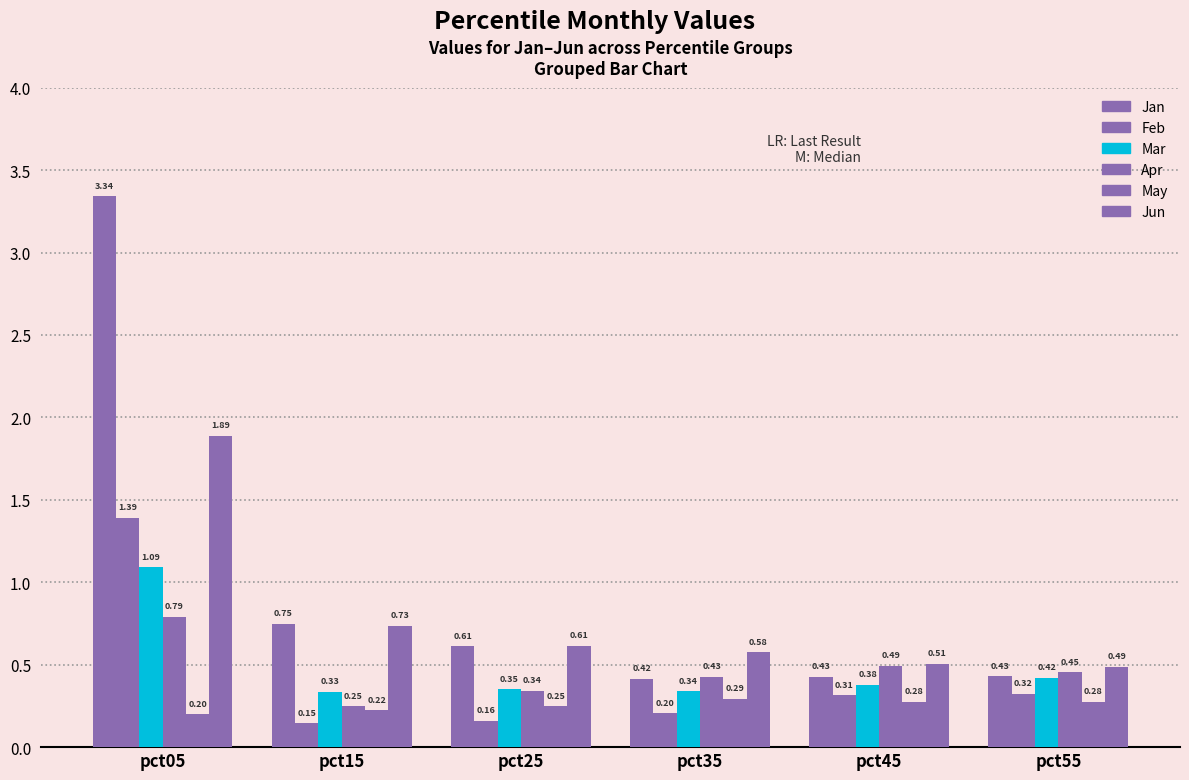

How many groups of bars are there?

6